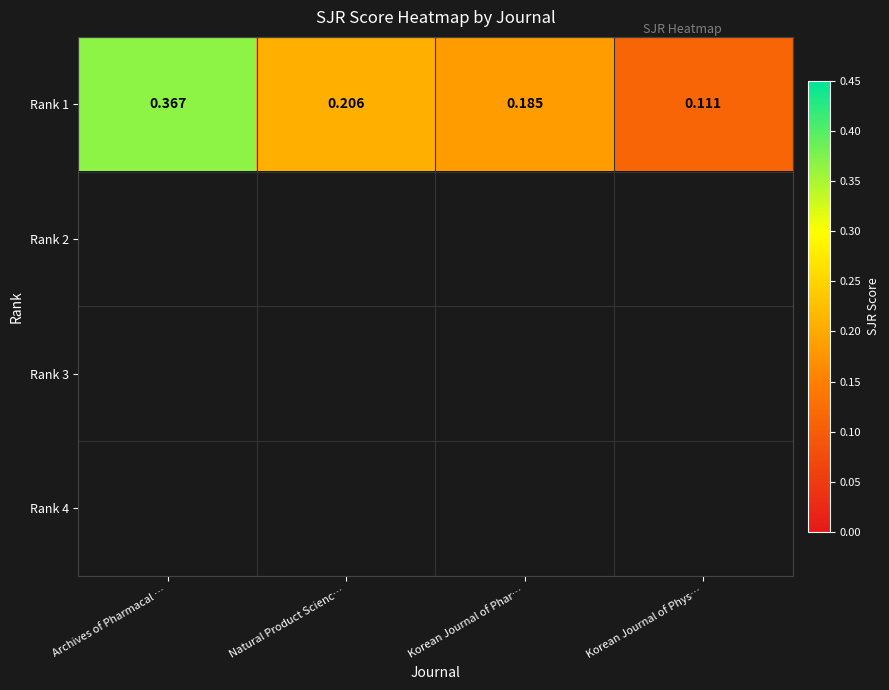

Count the number of data series in this chart.

4